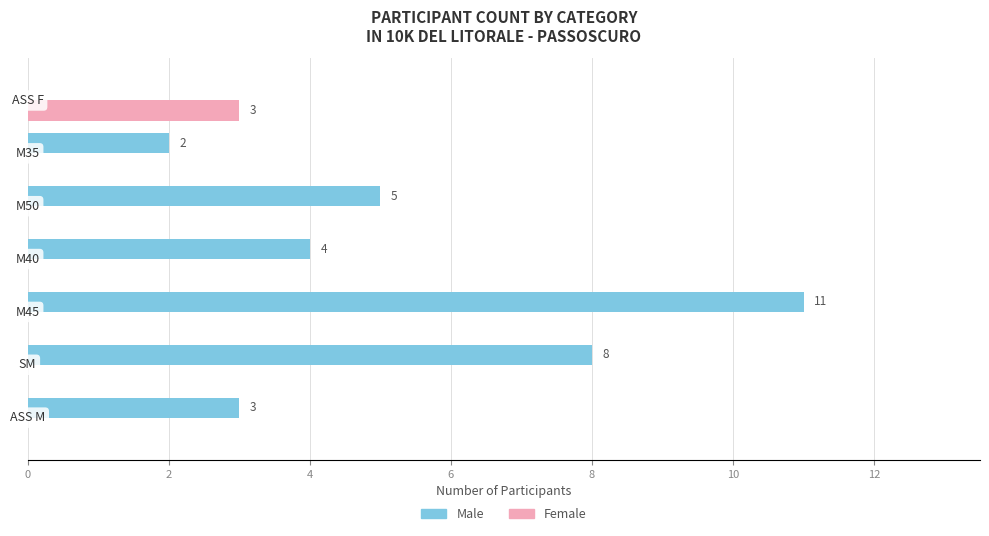

What is the greatest value displayed?

11